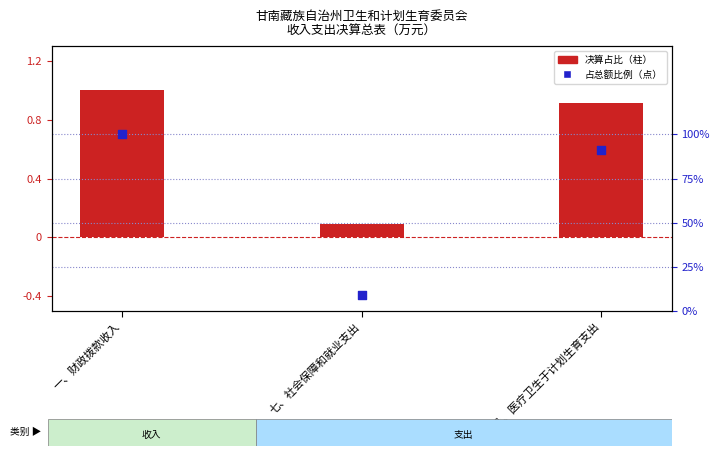

Which series has the largest total across all categories?

决算占比